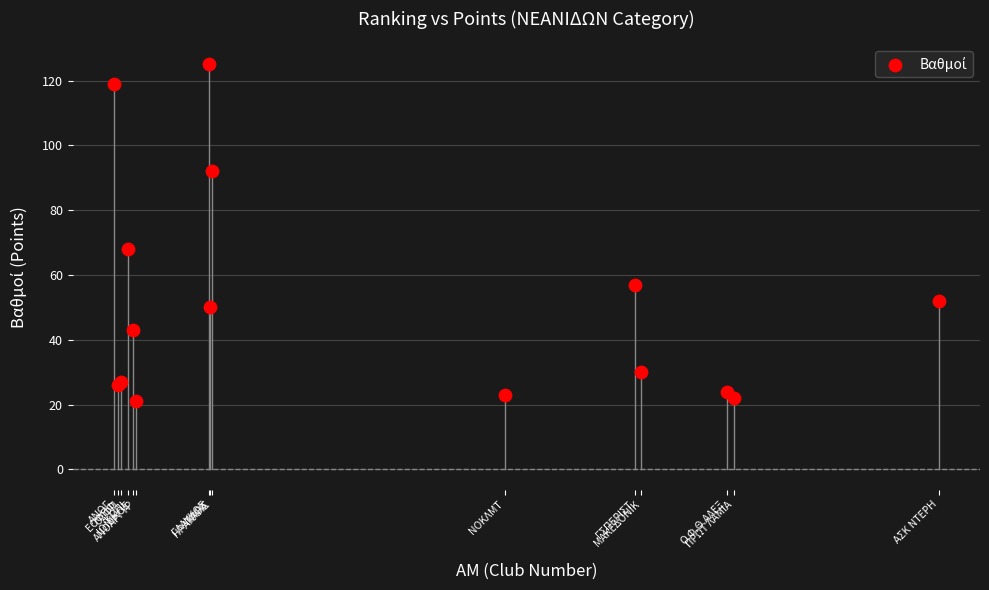

What Y value in the scatter plot is closest to 73?

68